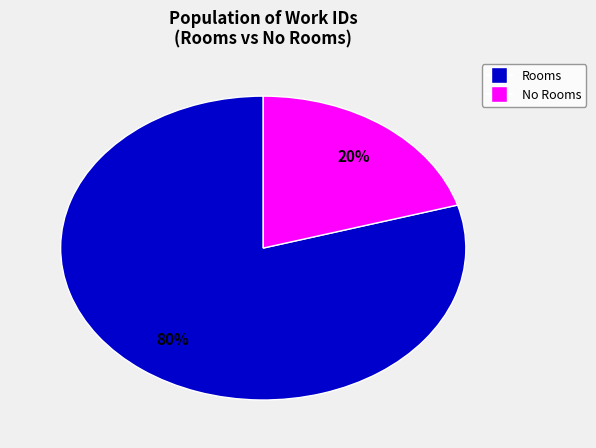

To the nearest percent, what is the average slice percentage?

50%